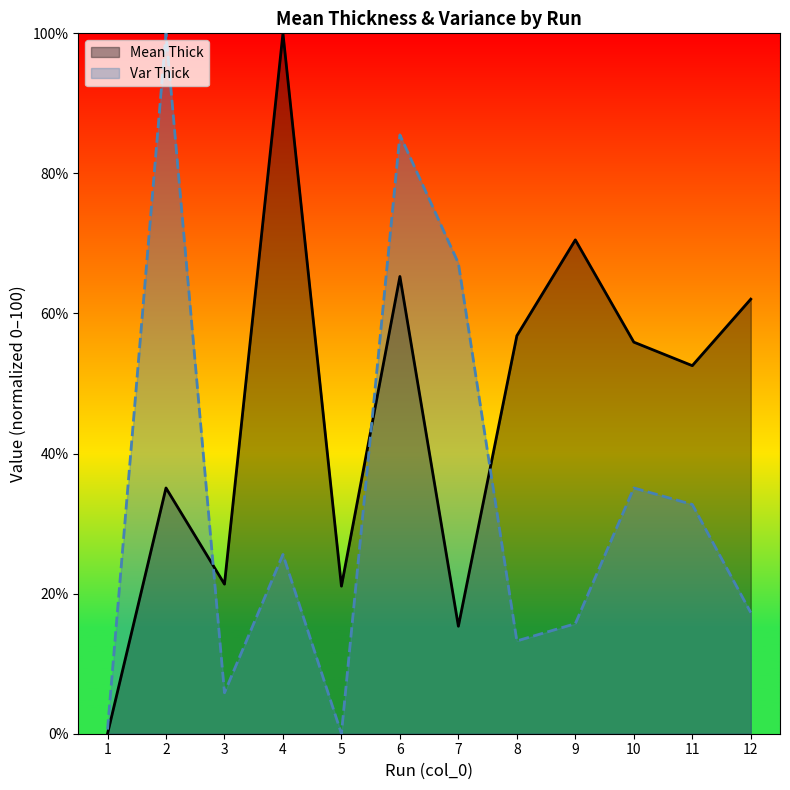

At which category does Var Thick reach its first local valley?

3